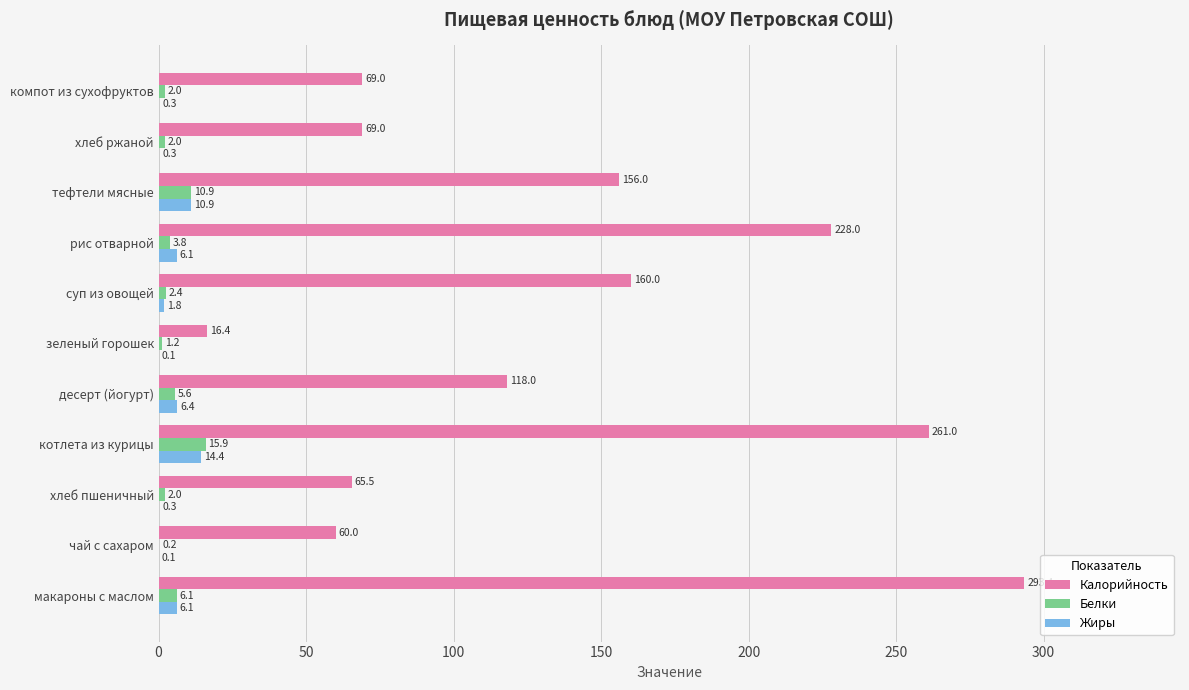

What is the sum of the Калорийность values at десерт (йогурт) and компот из сухофруктов?

187.0